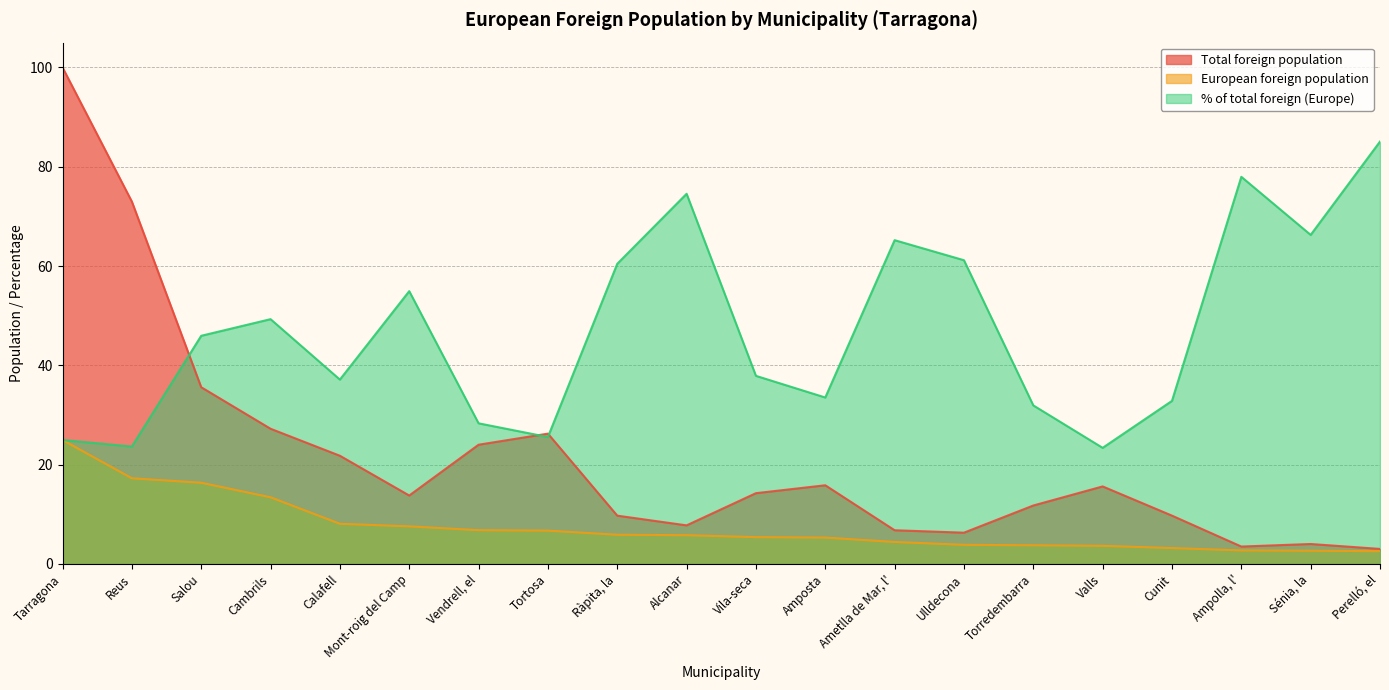

How many lines are shown in the chart?

3